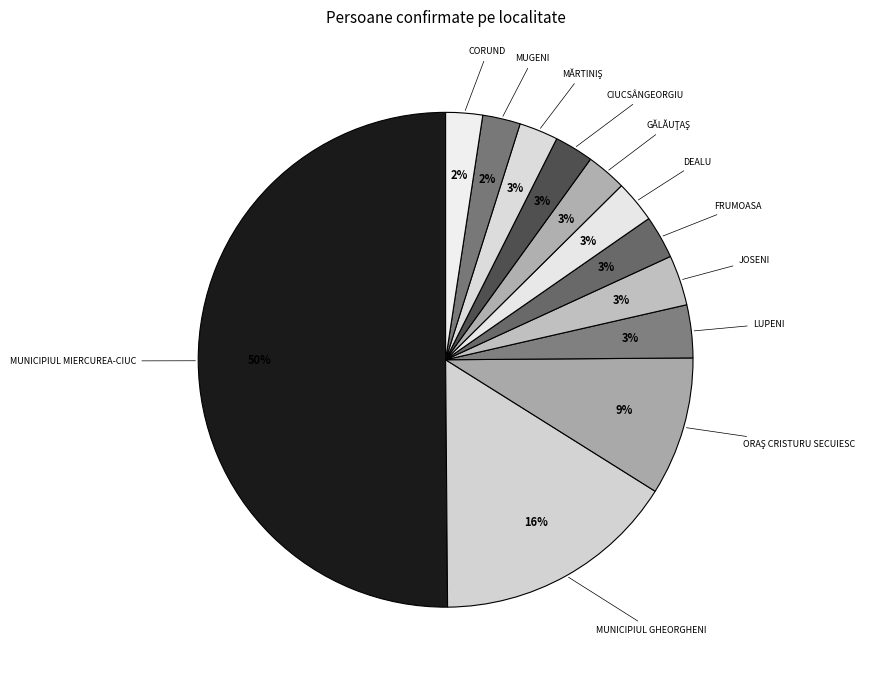

How many slices are in this pie chart?

12